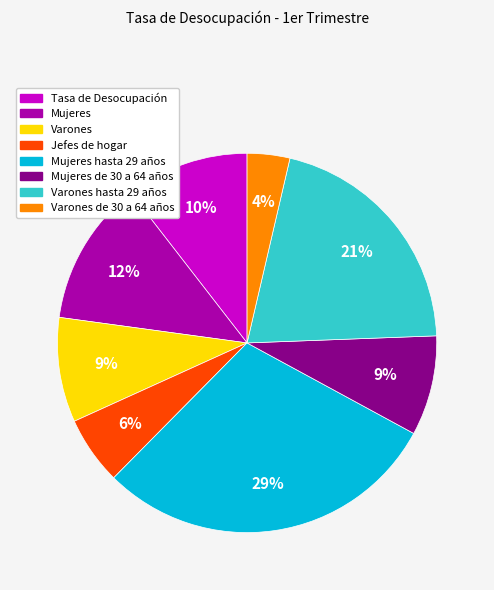

Does any single category account for the majority?

No